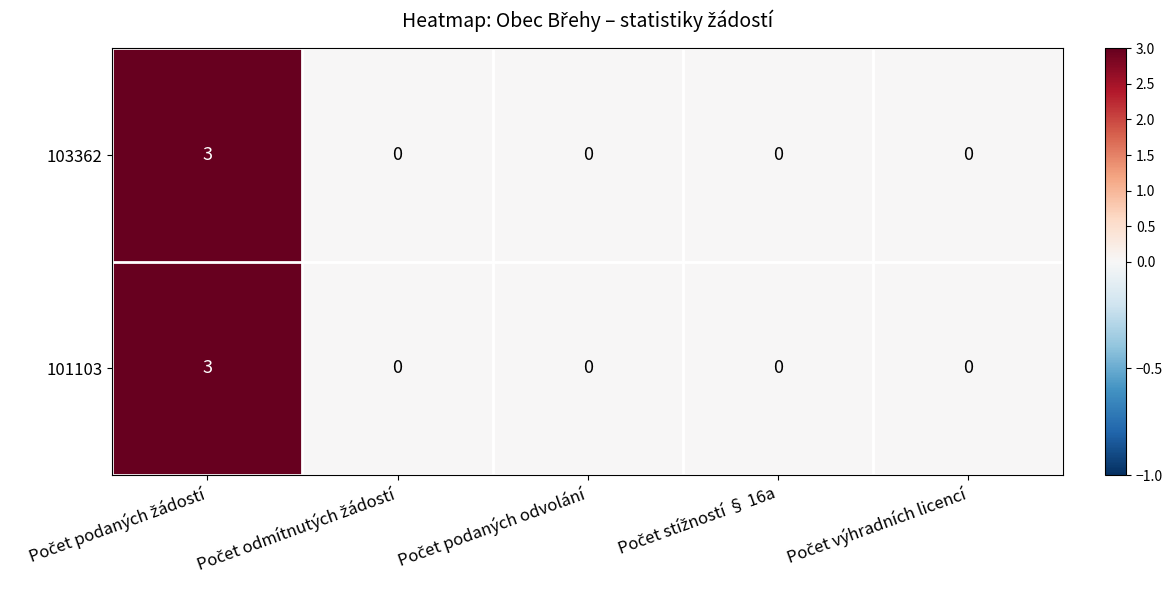

What is the difference between the maximum and minimum values in the 103362 series?

3